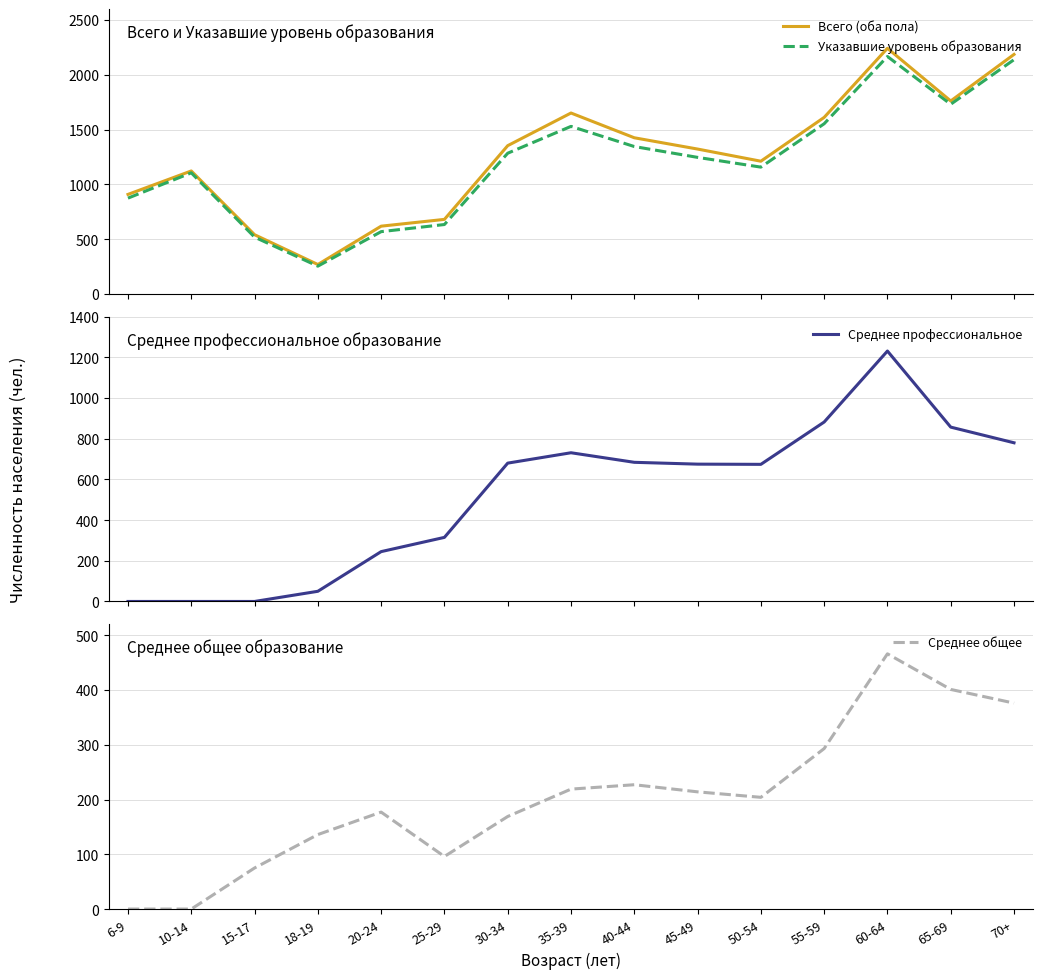

True or false: Среднее общее has more than 0 points higher than both neighbors.

True